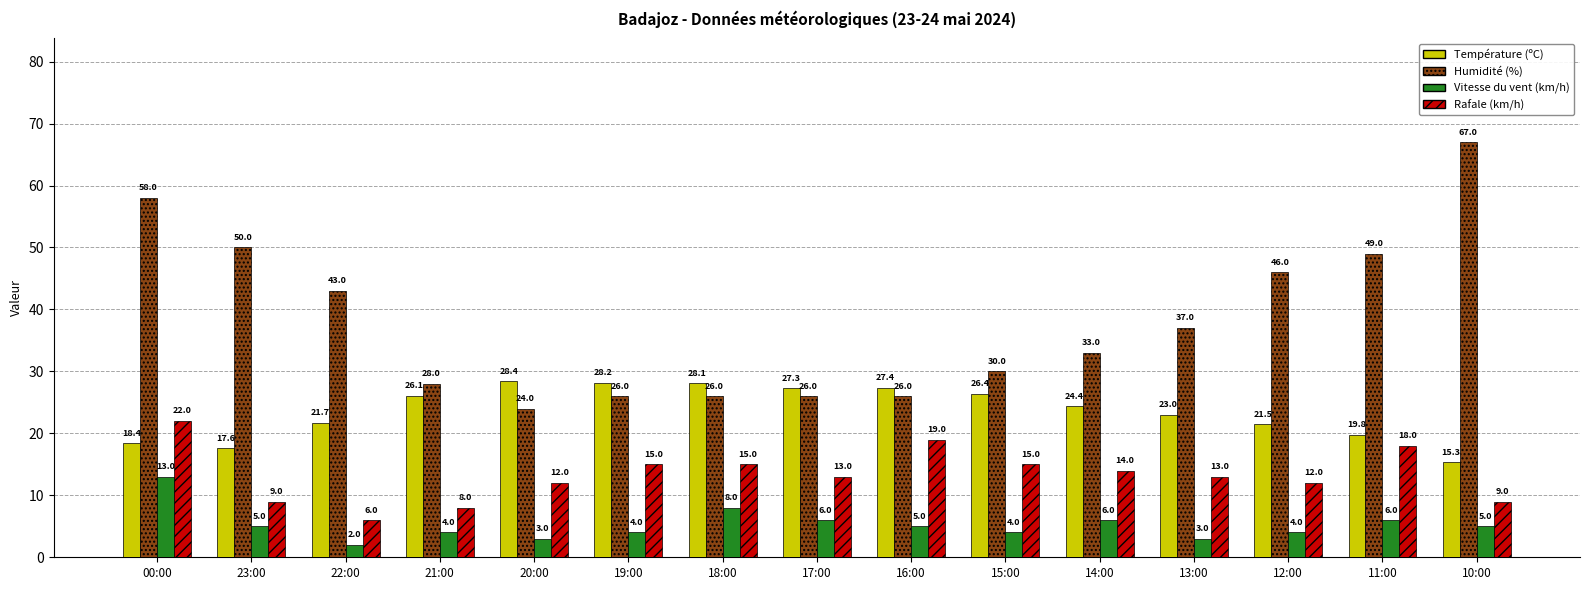

What is the spread (max minus min) of values at 20:00?

25.4